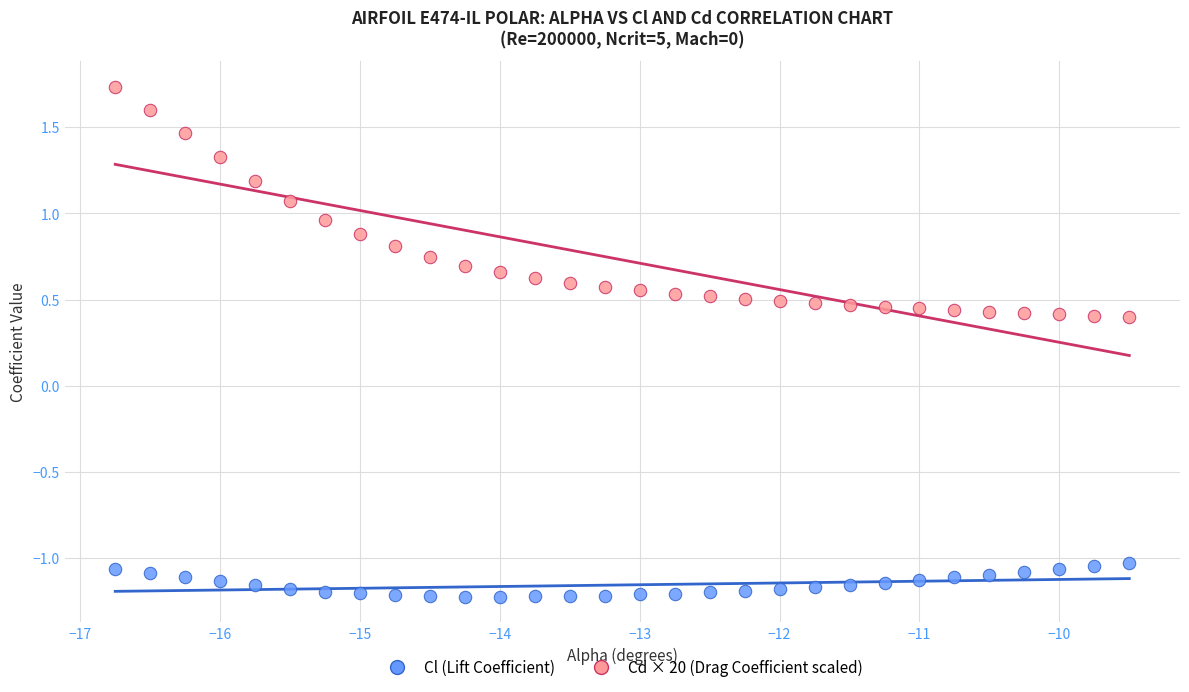

Which series contains the highest Y value?

Cd × 20 (Drag Coefficient scaled)